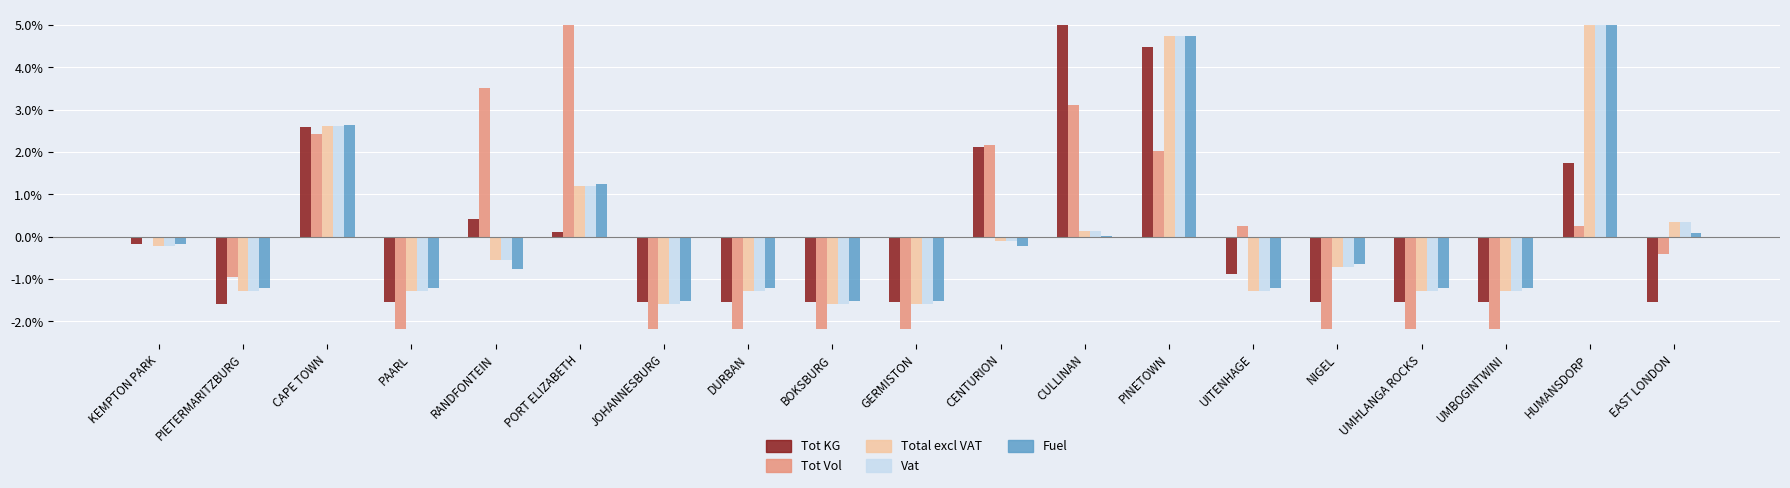

At which category is the sum across all series the highest?

PINETOWN